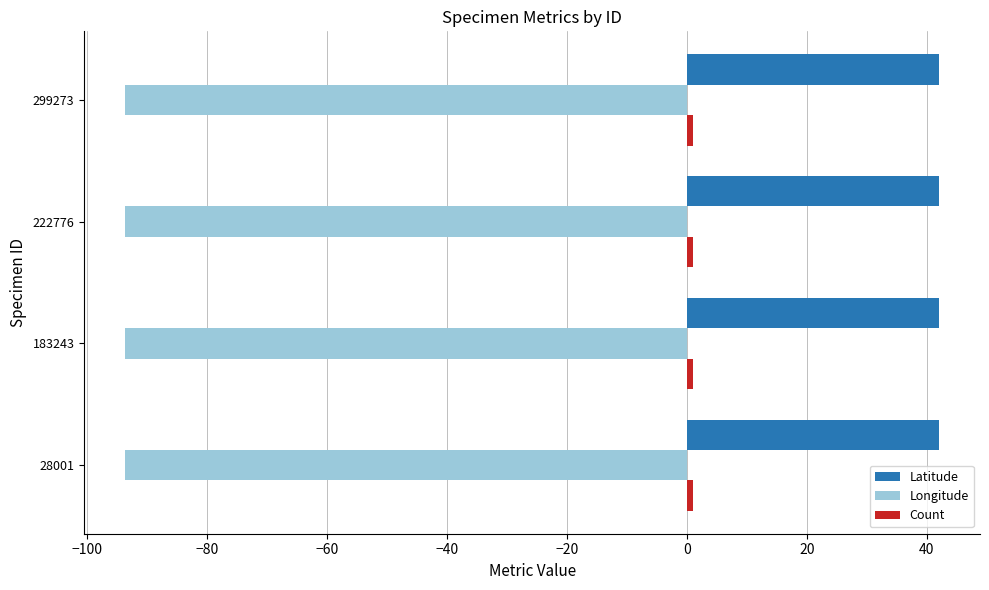

The Longitude series shows -153.6 at 222776. True or false?

False